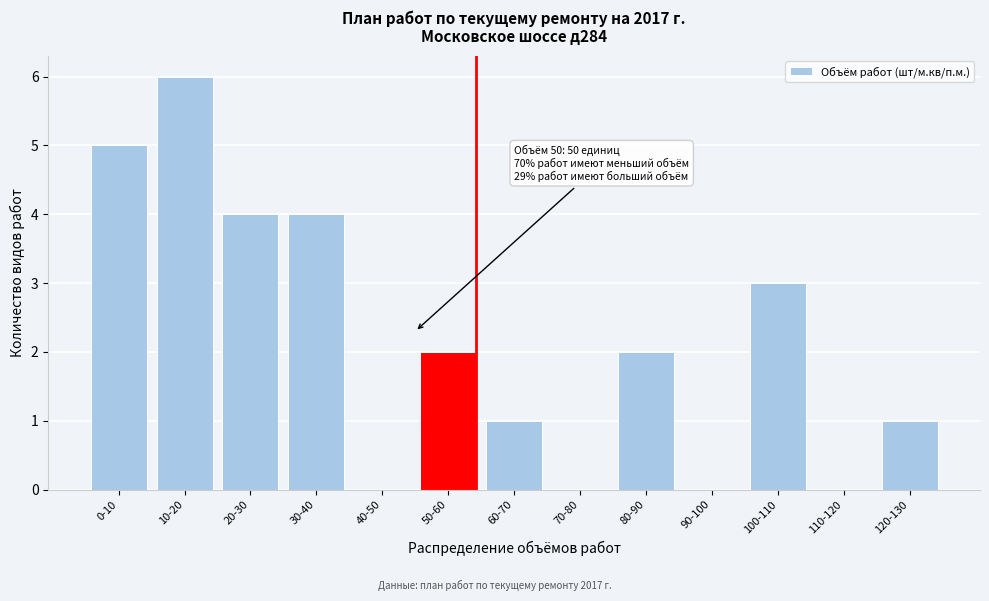

Reading left to right, transcribe all the data shown in this chart.

0-10=5	10-20=6	20-30=4	30-40=4	40-50=0	50-60=2	60-70=1	70-80=0	80-90=2	90-100=0	100-110=3	110-120=0	120-130=1